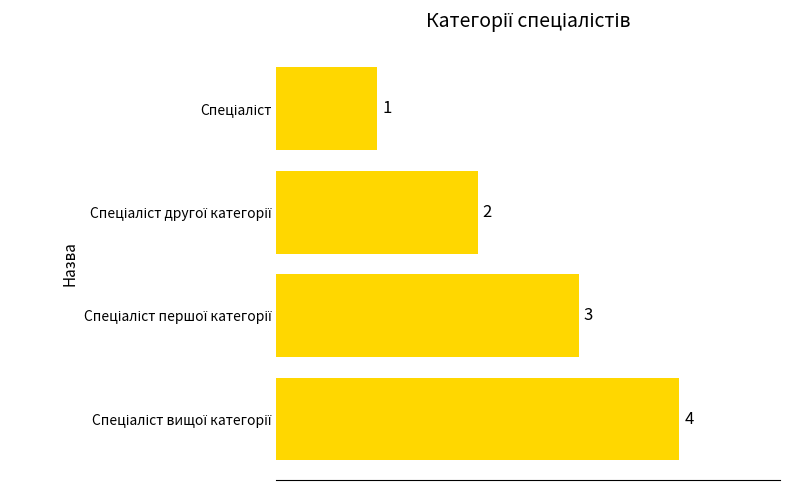

Count the values in the range 2 to 4.

3